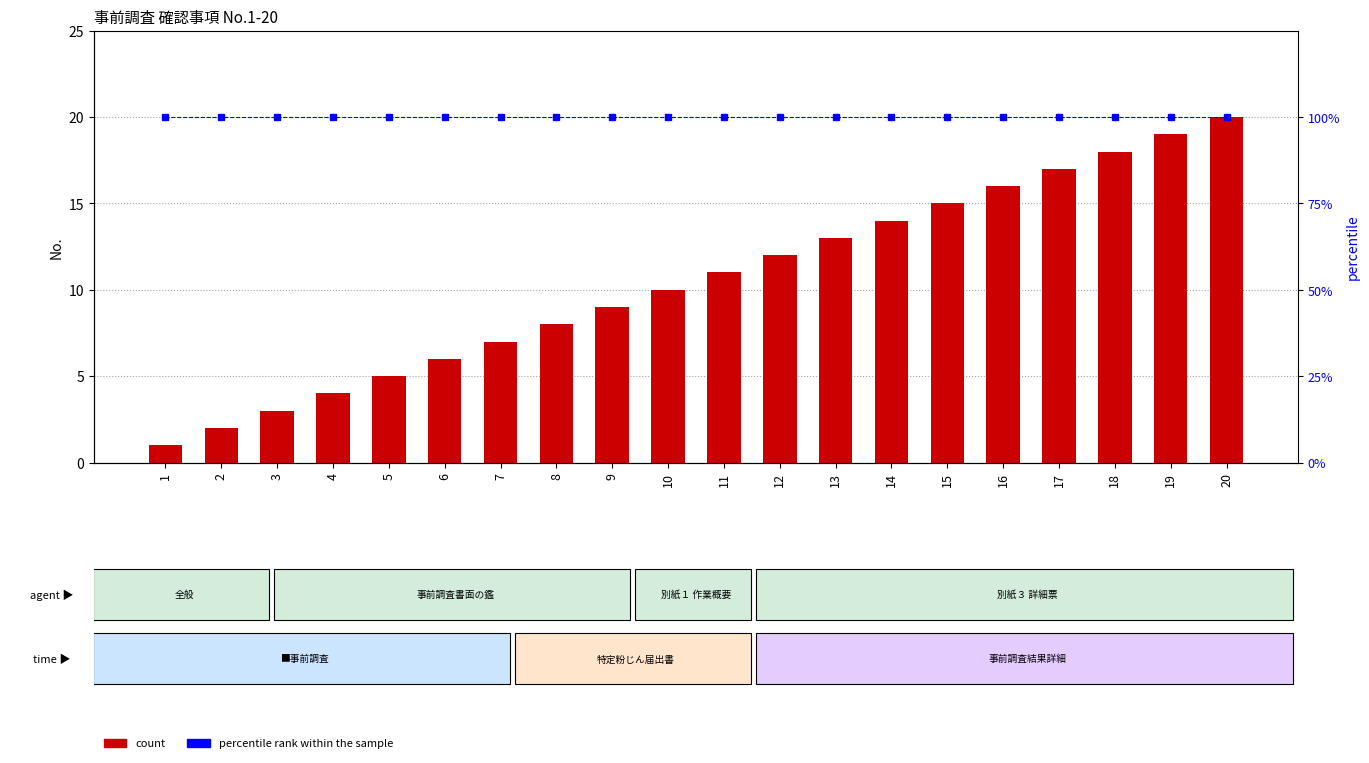

The value of percentile rank within the sample at 9 is 40. True or false?

False